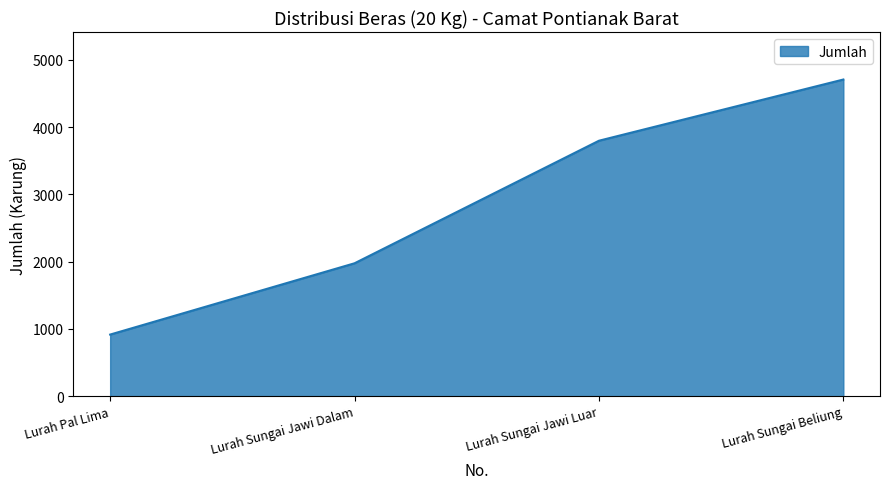

What is the average value?

2850